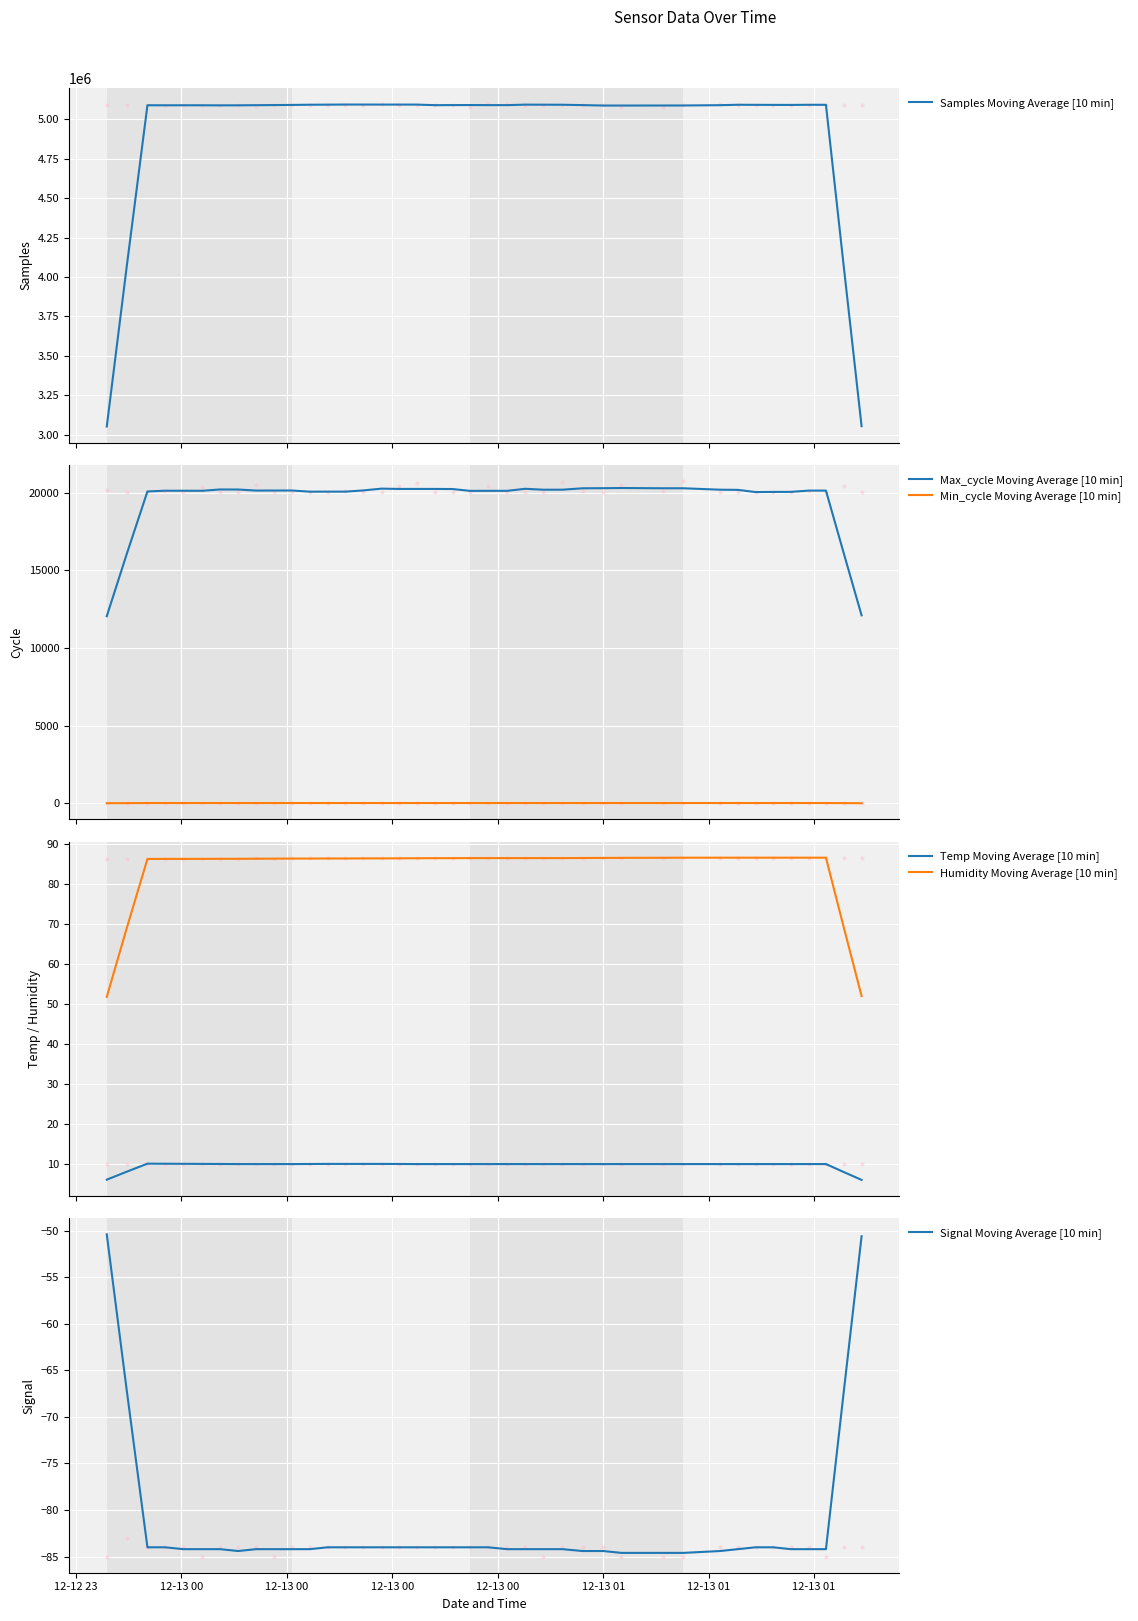

Which series has the largest Y range (max minus min)?

Samples Moving Average [10 min]